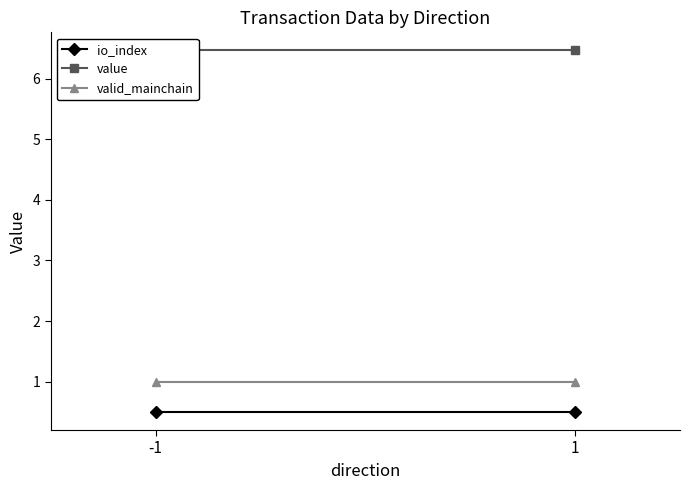

The value of valid_mainchain at -1 is 1.5. True or false?

False